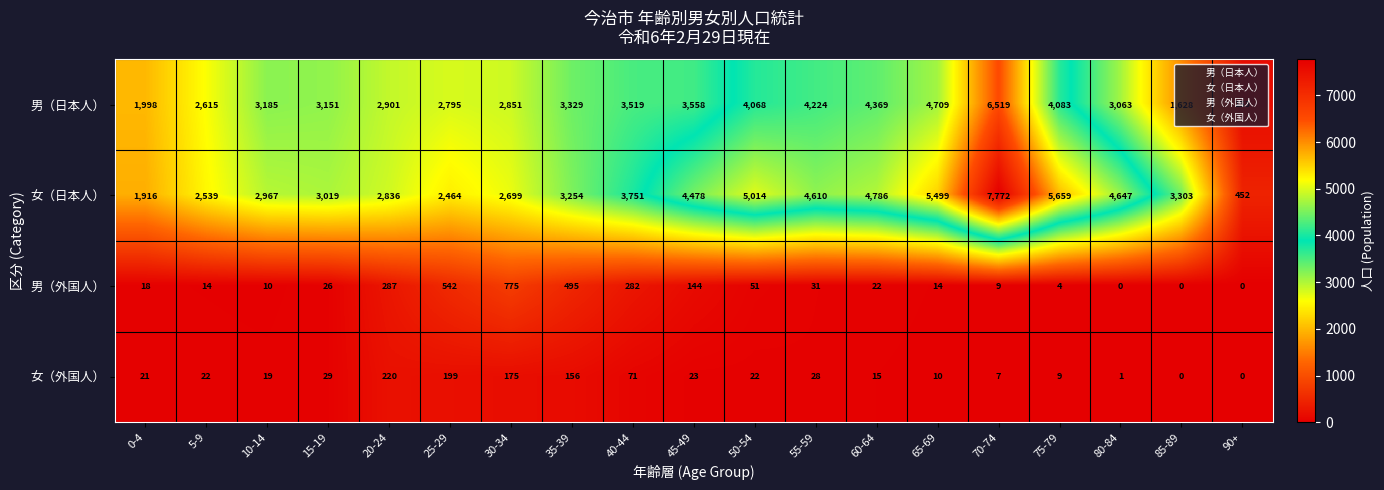

What is the greatest value displayed?

7772